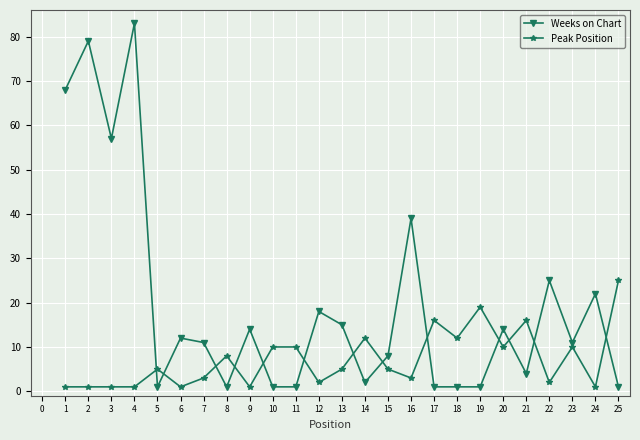

What is the sum of all Peak Position values?

180